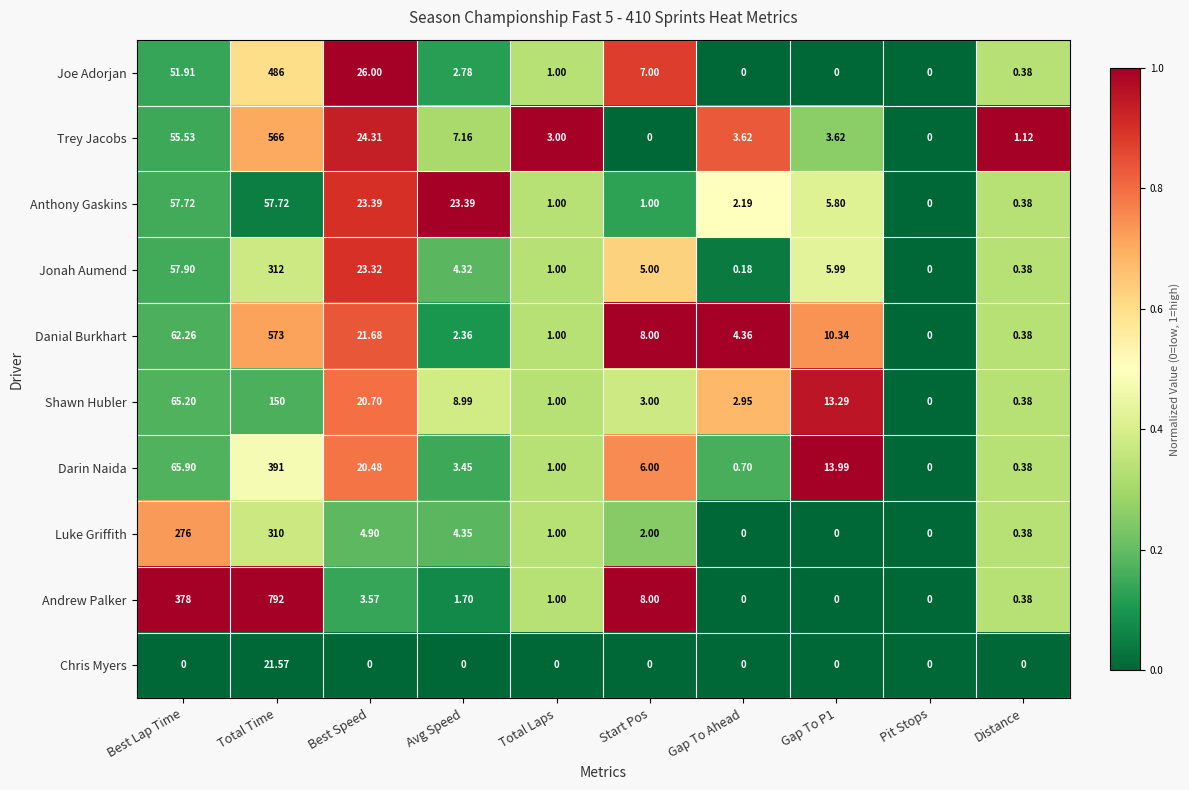

Is the value of Luke Griffith at Distance greater than the value of Darin Naida at Total Laps?

No